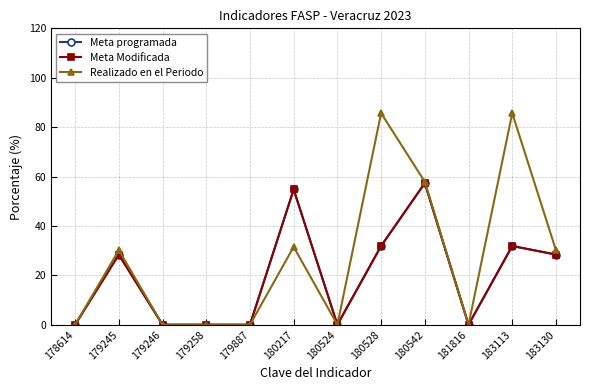

Is this an area chart (filled region under the line)?

No